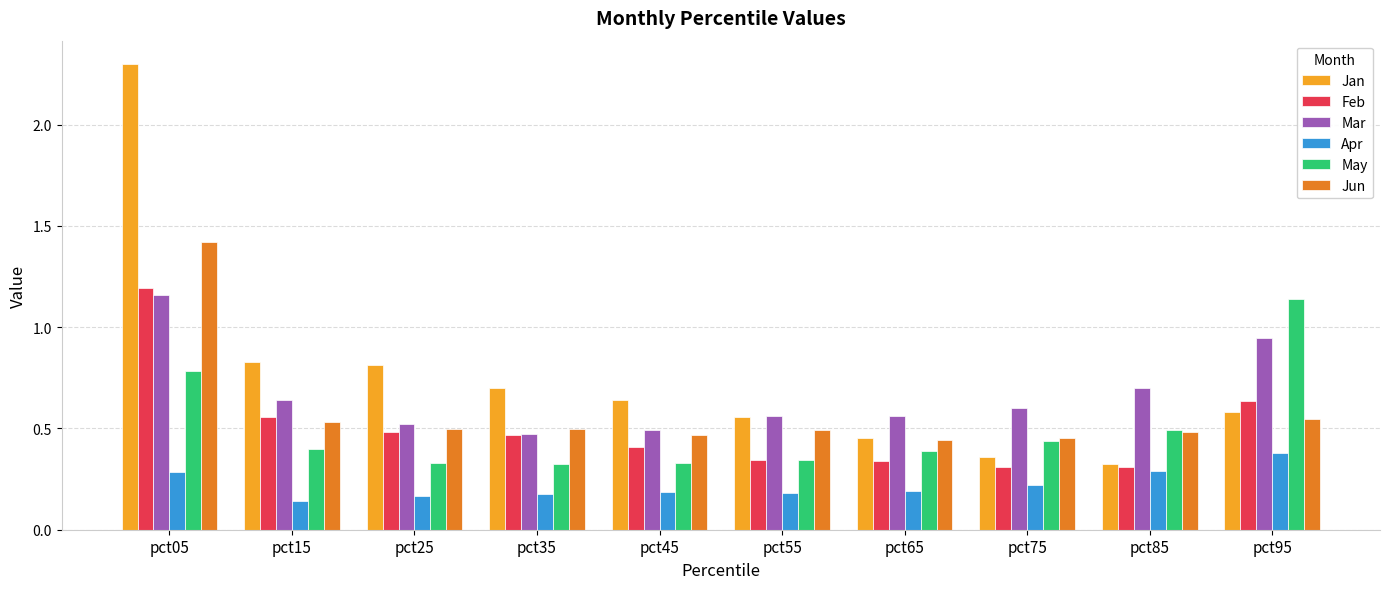

Rank the series at pct15 from highest to lowest value.

Jan, Mar, Feb, Jun, May, Apr